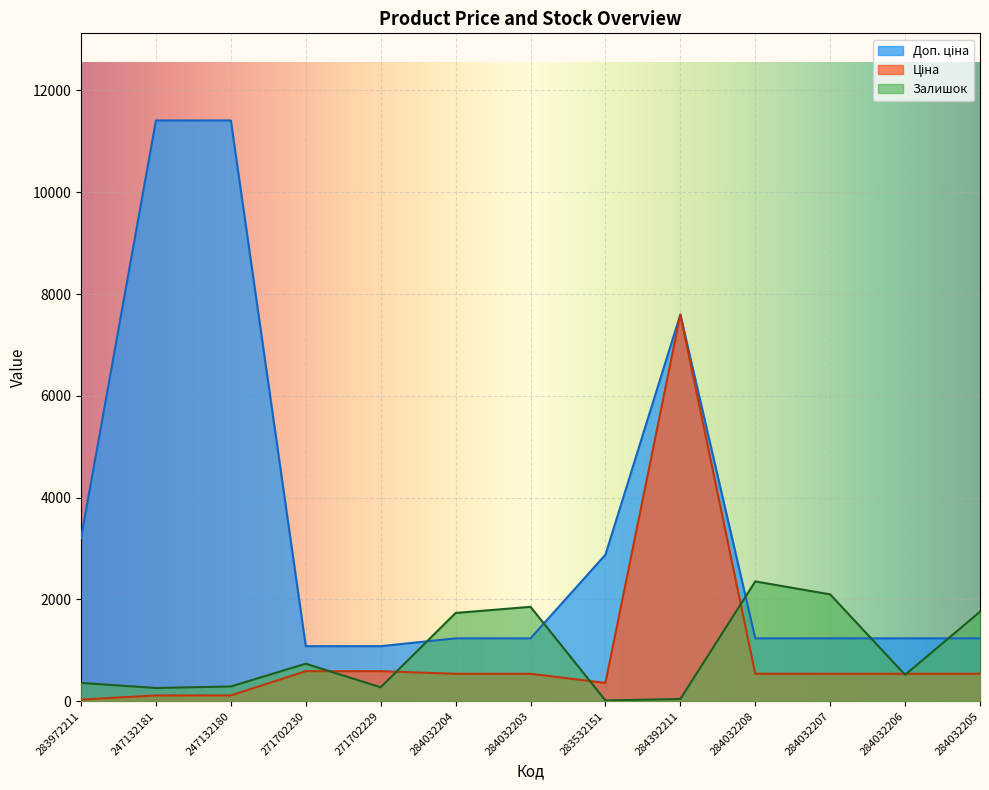

What are all the series names shown in the legend?

Ціна, Доп. ціна, Залишок